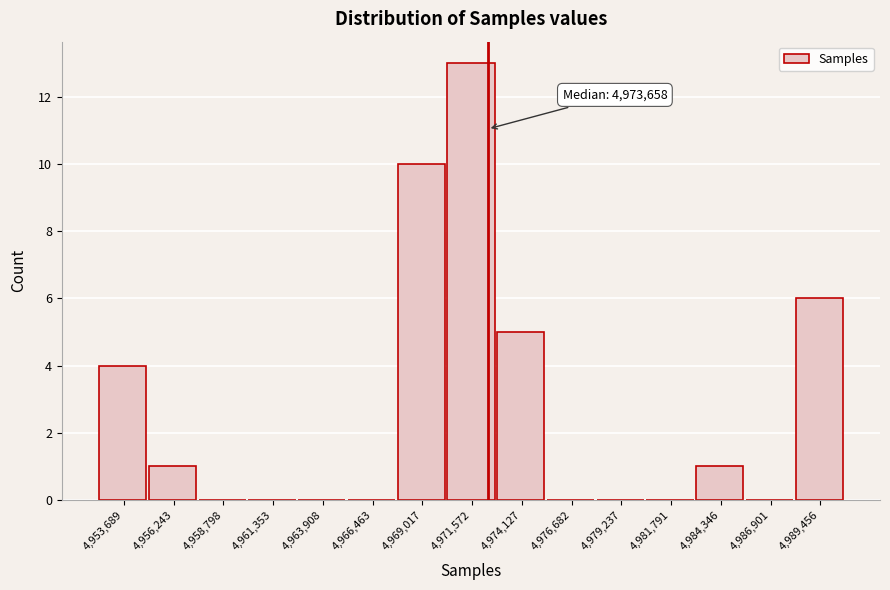

Reading left to right, extract all data points from this chart.

4,953,689=4	4,956,243=1	4,958,798=0	4,961,353=0	4,963,908=0	4,966,463=0	4,969,017=10	4,971,572=13	4,974,127=5	4,976,682=0	4,979,237=0	4,981,791=0	4,984,346=1	4,986,901=0	4,989,456=6